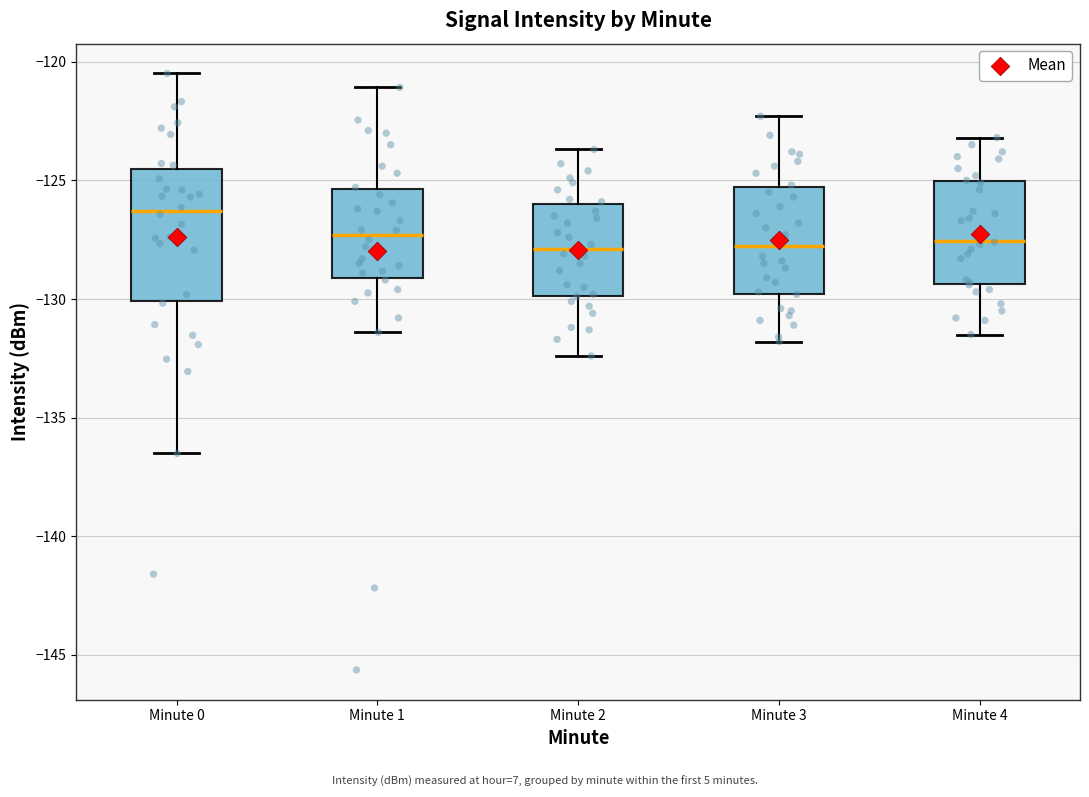

Reading left to right, transcribe this box plot: for each box, give where its median line is, the range the box spans, and where its two whiskers end, as read against the y-axis. The values are not printed on the chart, so give them approximately, as read against the axis.

Minute 0: median -126.5, box -130.0 to -124.5, whiskers -136.5 to -120.5
Minute 1: median -127.5, box -129.0 to -125.5, whiskers -131.5 to -121.0
Minute 2: median -128.0, box -130.0 to -126.0, whiskers -132.5 to -123.5
Minute 3: median -127.5, box -130.0 to -125.5, whiskers -132.0 to -122.5
Minute 4: median -127.5, box -129.5 to -125.0, whiskers -131.5 to -123.0